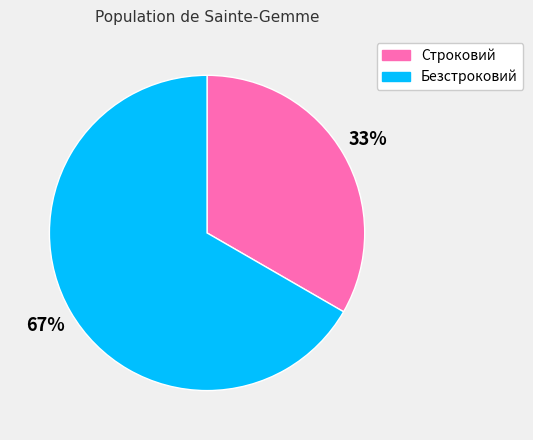

Between Строковий and Безстроковий, which is larger?

Безстроковий